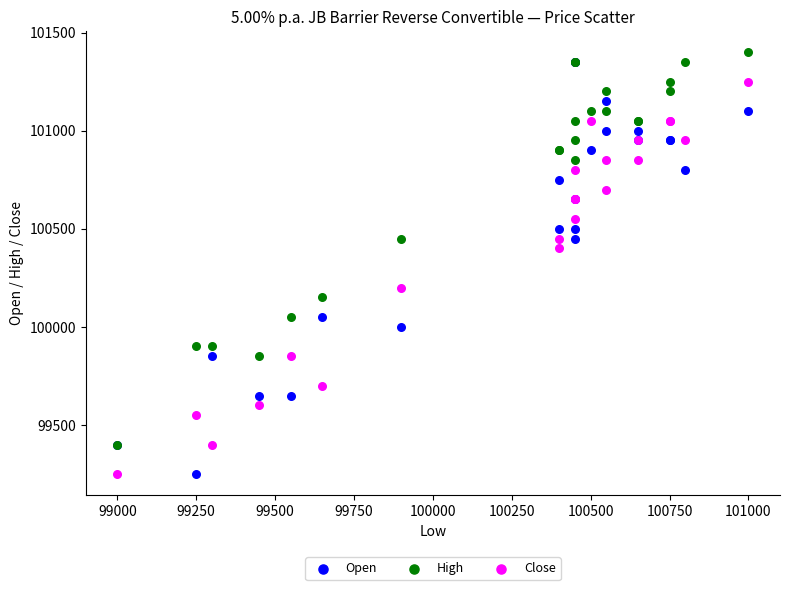

Across all series, what Y value is closest to 100325?

100400